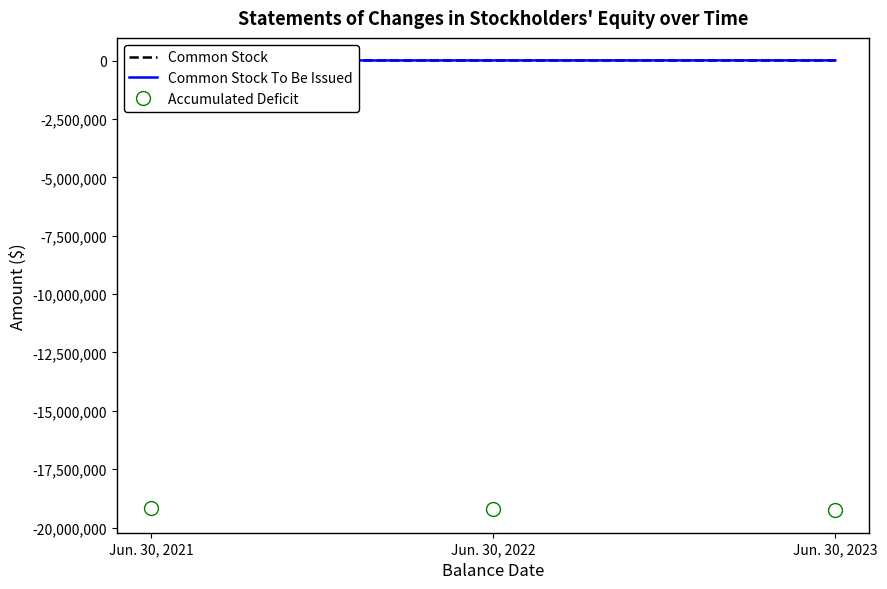

Reading left to right, transcribe all the data shown in this chart.

Common Stock: 4400	4400	4400
Common Stock To Be Issued: 6073	7543	9398
Accumulated Deficit: -19176889	-19215426	-19258251